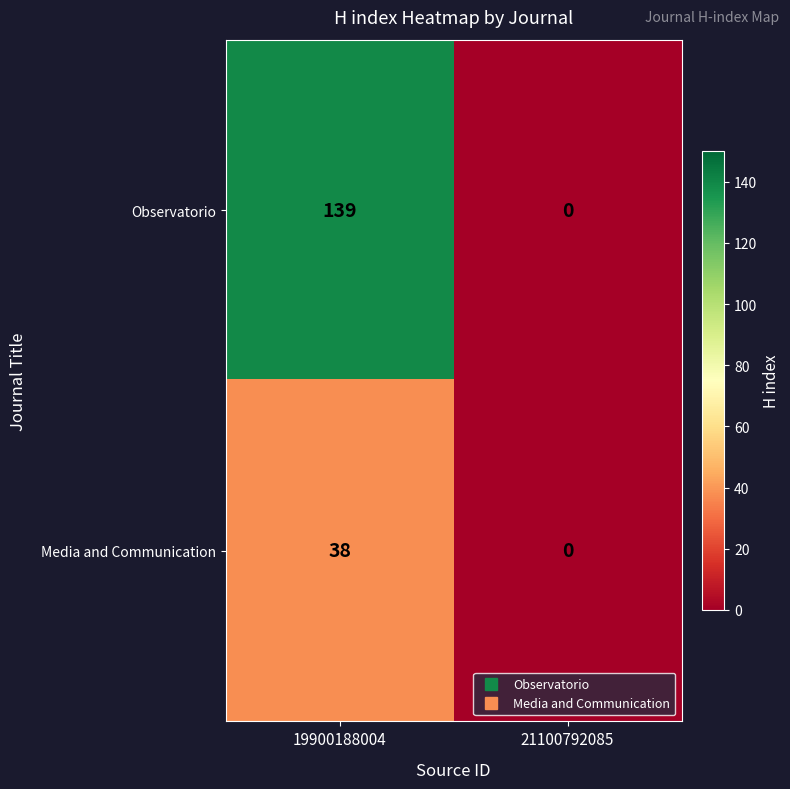

What is the difference between the Media and Communication values at 21100792085 and 19900188004?

38